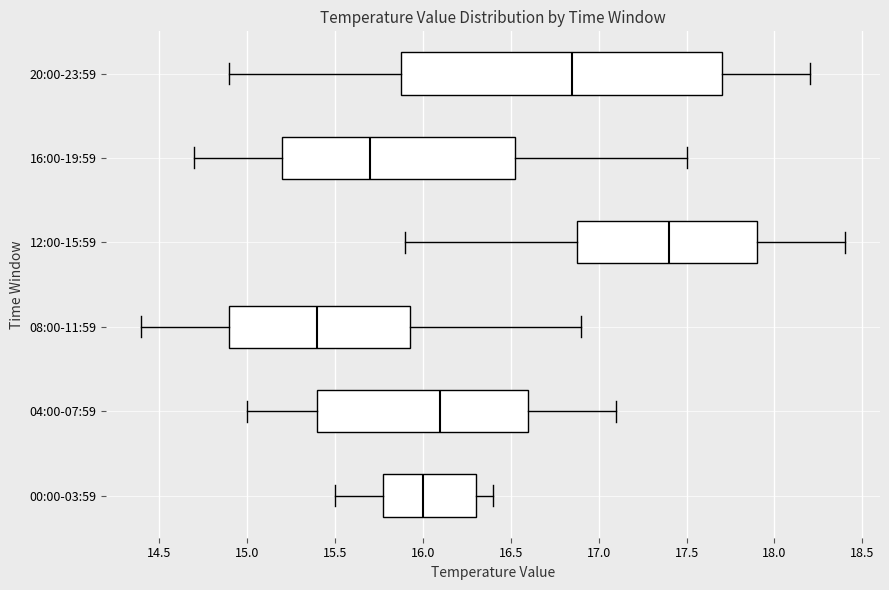

Which box's median line is the furthest to the right?

12:00-15:59